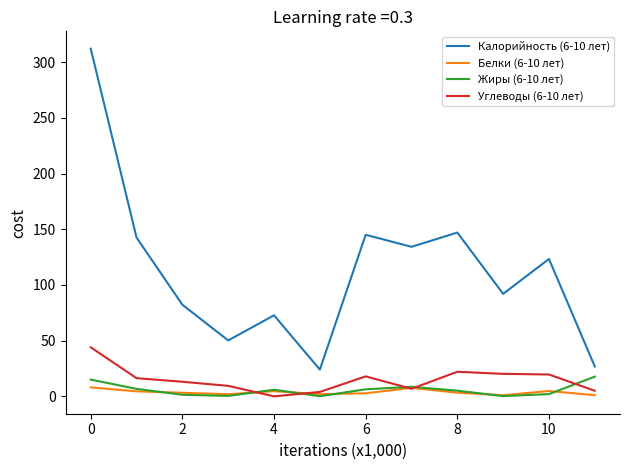

What is the minimum value for Калорийность (6-10 лет)?

24.0